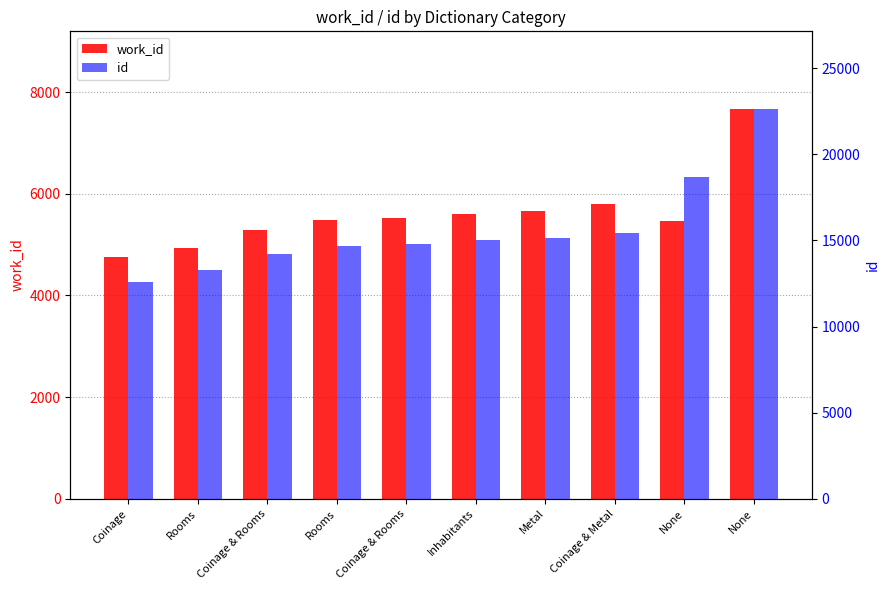

Which series has the largest range (max minus min)?

id